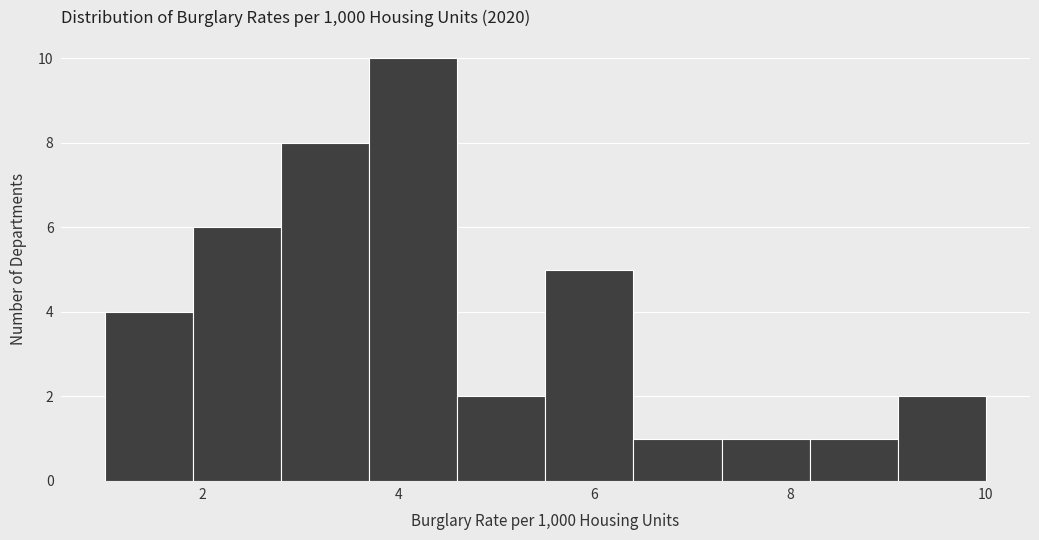

Over which range of the x-axis is the bar tallest?

3.7 to 4.6